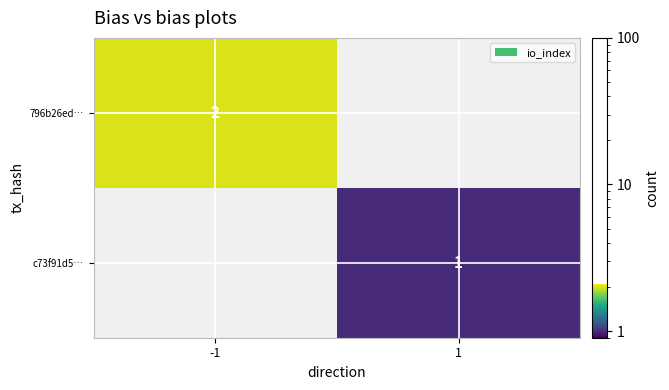

How many series are shown in this chart?

2